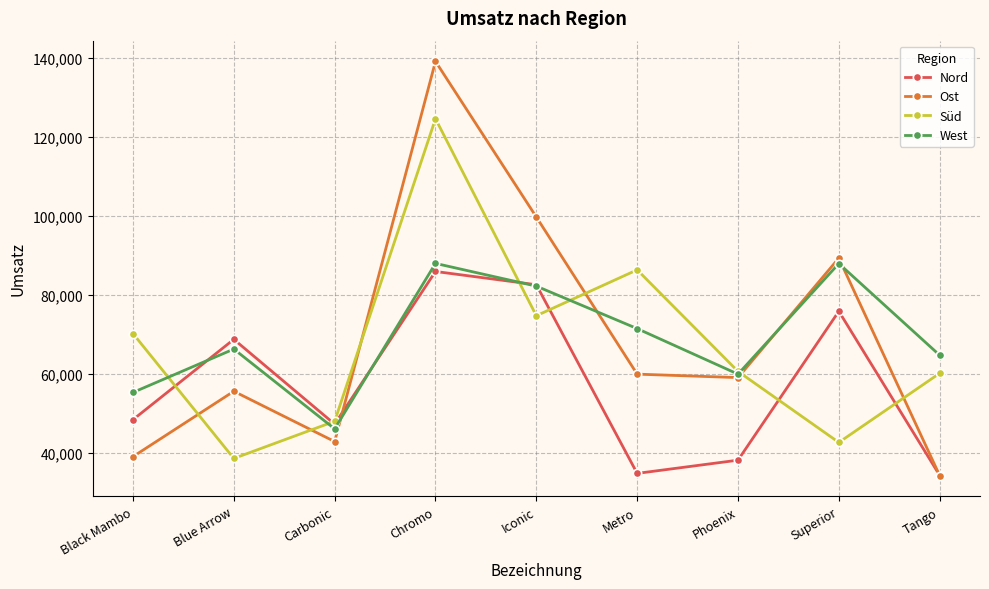

What is the difference between the highest and lowest values at Carbonic?

5136